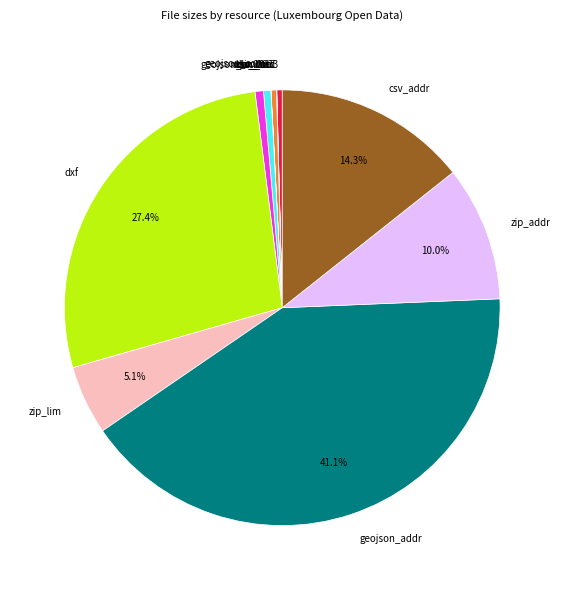

What portion of the pie excludes zip_addr?

90.0%